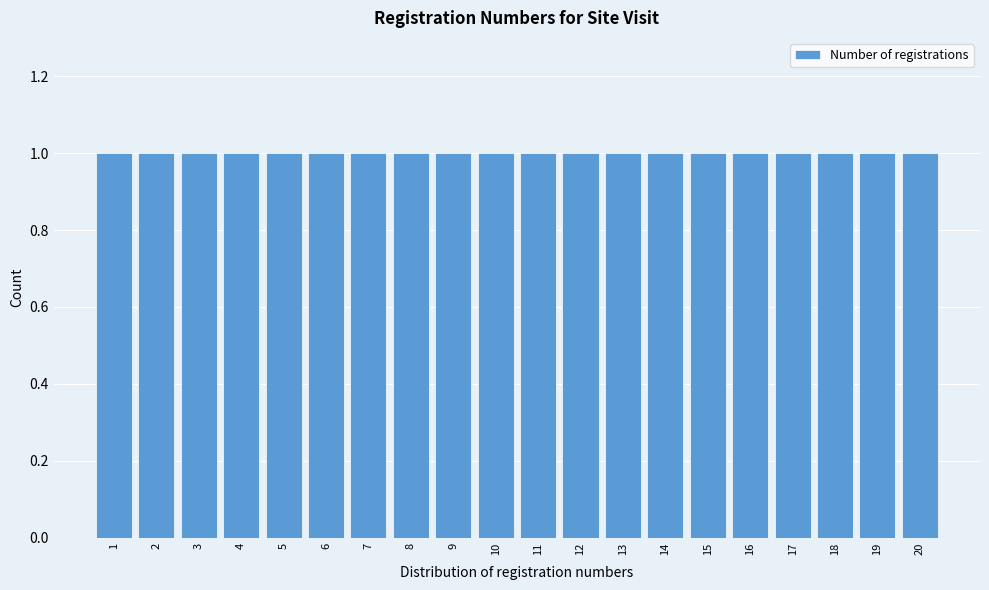

How tall is the bar that spans 11.5 to 12.5 on the x-axis? The values are not printed on the chart, so give them approximately, as read against the axis.

1